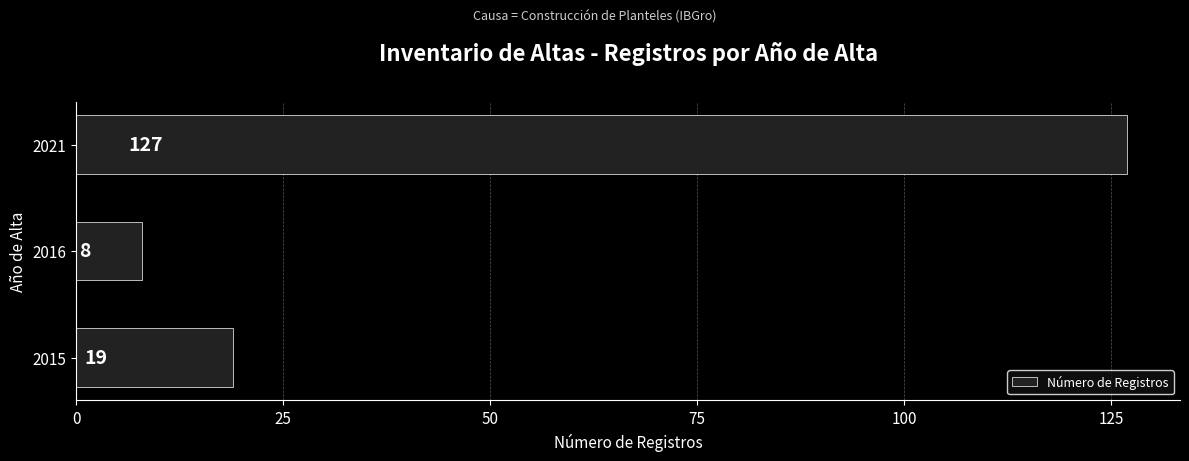

Are the bars grouped side by side (vs. stacked)?

No